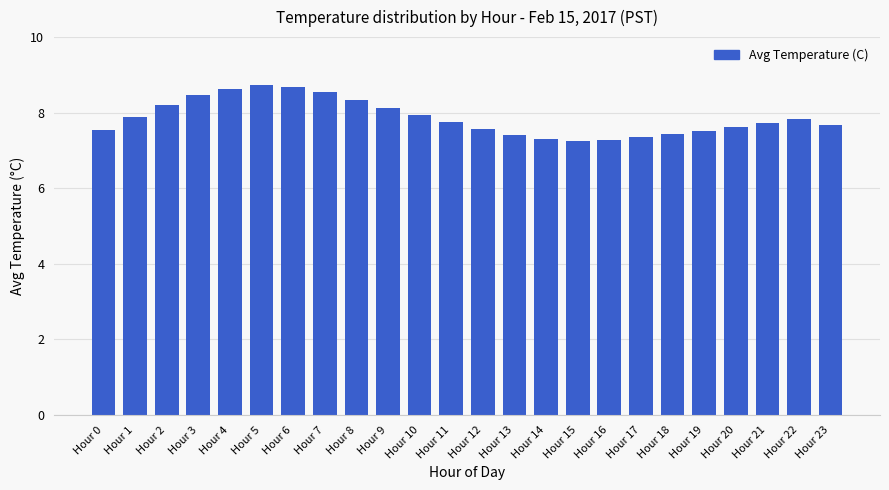

Approximately how many times larger is the value at Hour 0 compared to Hour 18?

1.0